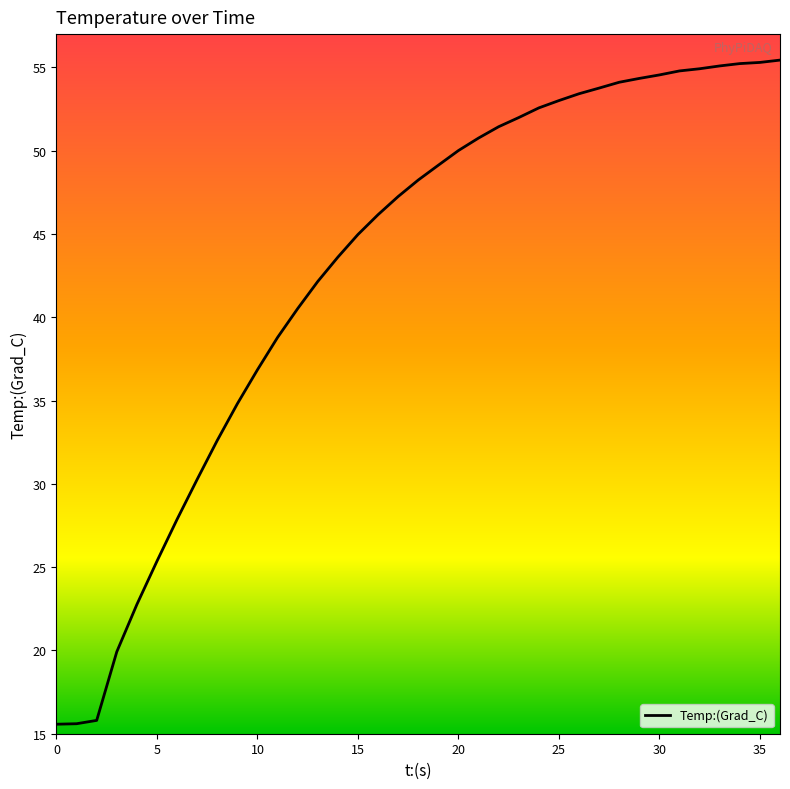

What is the smallest value displayed?

15.6